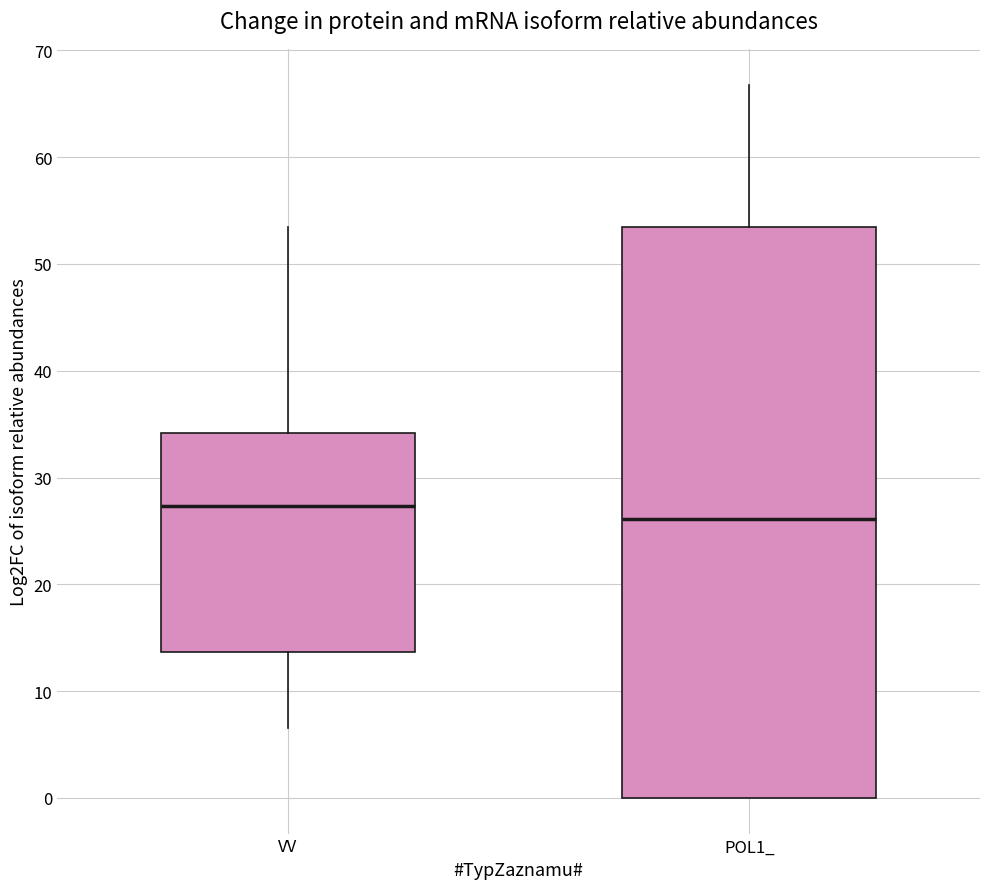

Which box is the tallest, from its lower edge to its upper edge?

POL1_